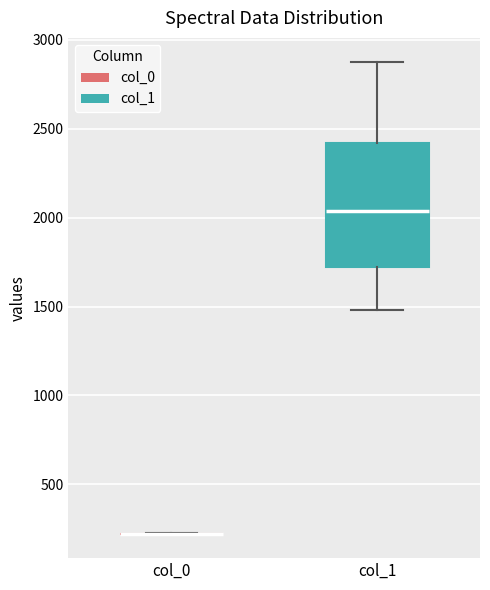

Reading left to right, transcribe this box plot: for each box, give where its median line is, the range the box spans, and where its two whiskers end, as read against the y-axis. The values are not printed on the chart, so give them approximately, as read against the axis.

col_0: box collapsed to a line at 200, whiskers 200 to 200
col_1: median 2050, box 1700 to 2400, whiskers 1500 to 2900